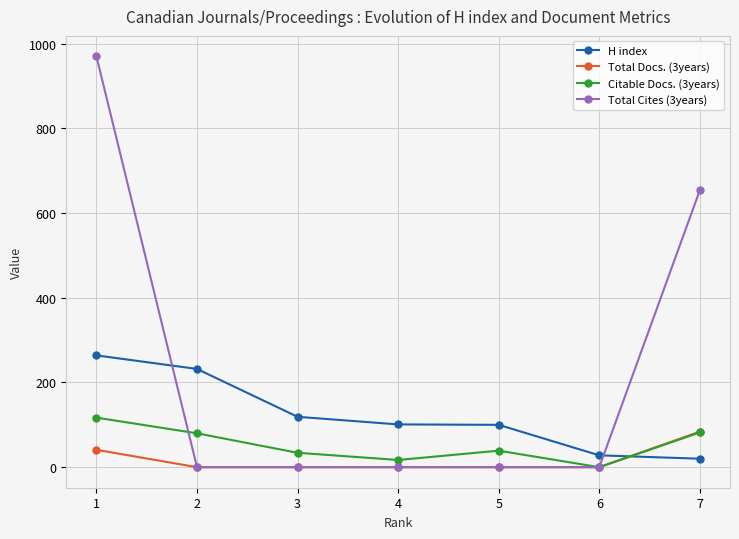

Rank the series by their average value, from highest to lowest.

Total Cites (3years), H index, Citable Docs. (3years), Total Docs. (3years)